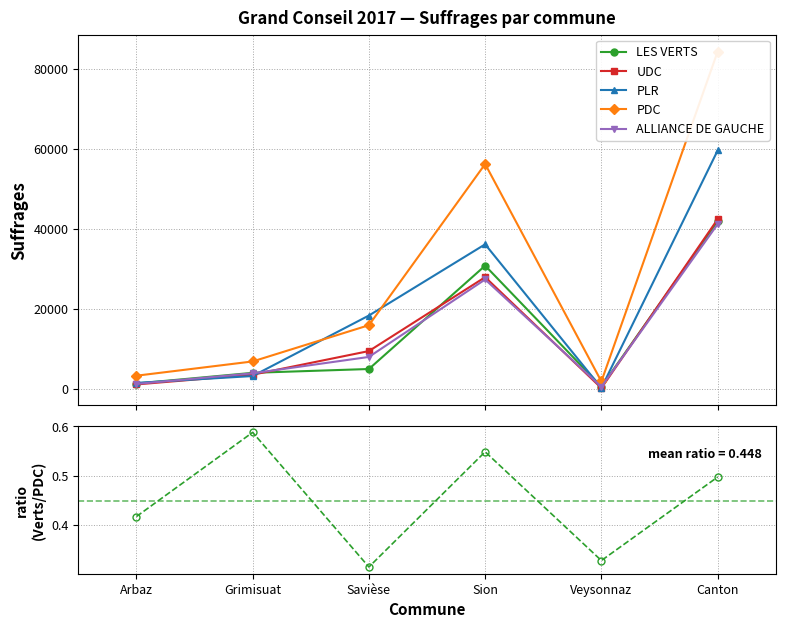

Rank the categories by UDC value from highest to lowest.

Canton, Sion, Savièse, Grimisuat, Arbaz, Veysonnaz